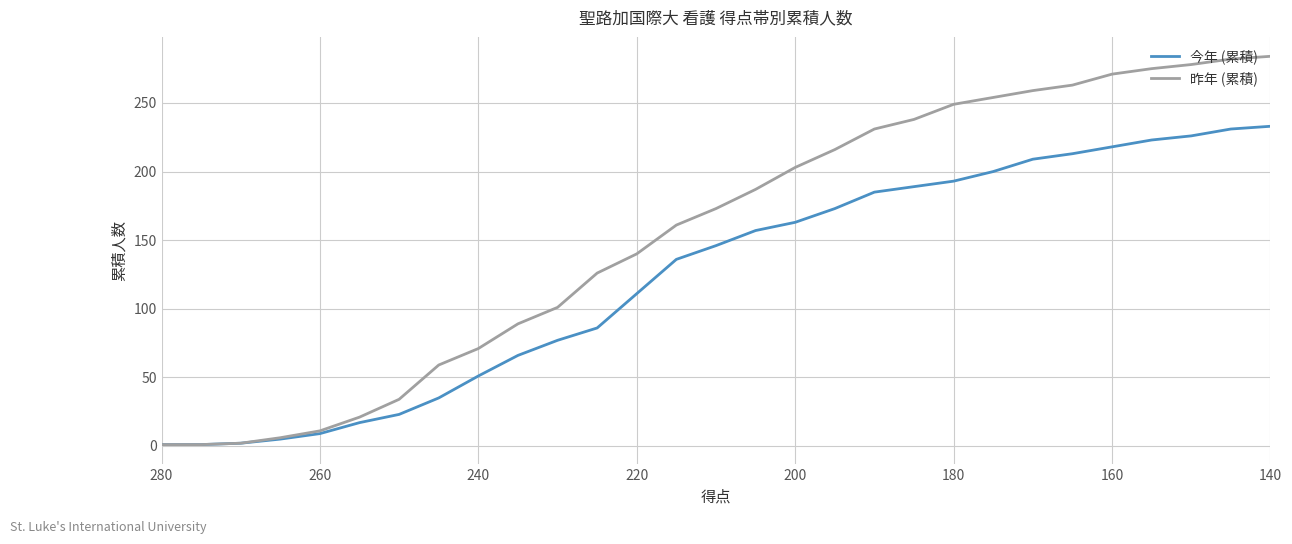

True or false: 昨年 (累積) and 今年 (累積) intersect in this chart.

False